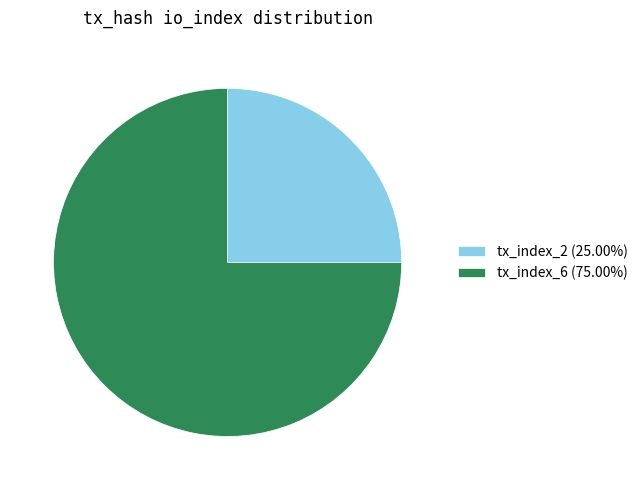

True or false: tx_index_2 accounts for 25% of the total.

True